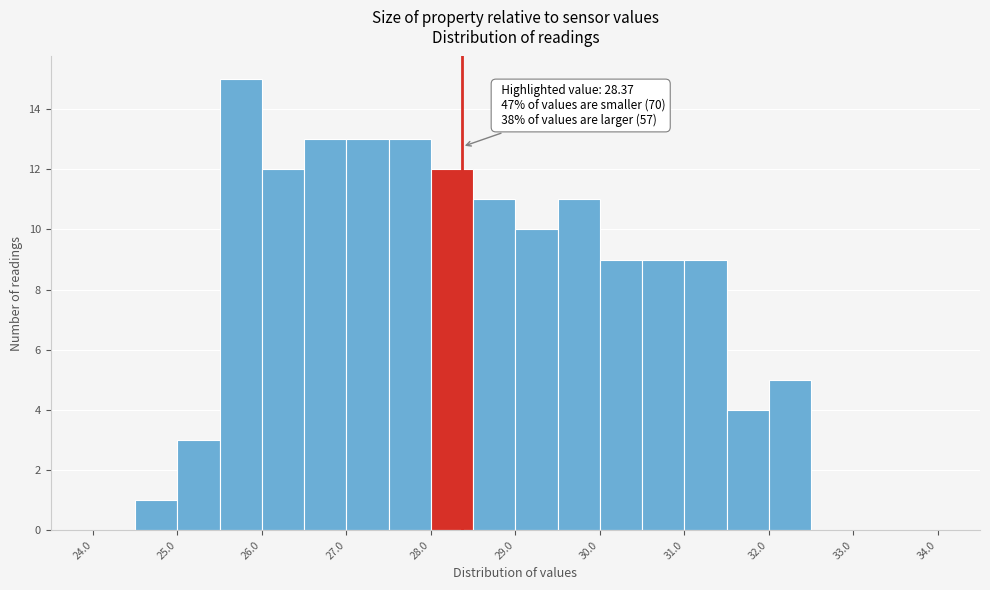

Which range on the x-axis has the tallest bar?

25.5 to 26.0